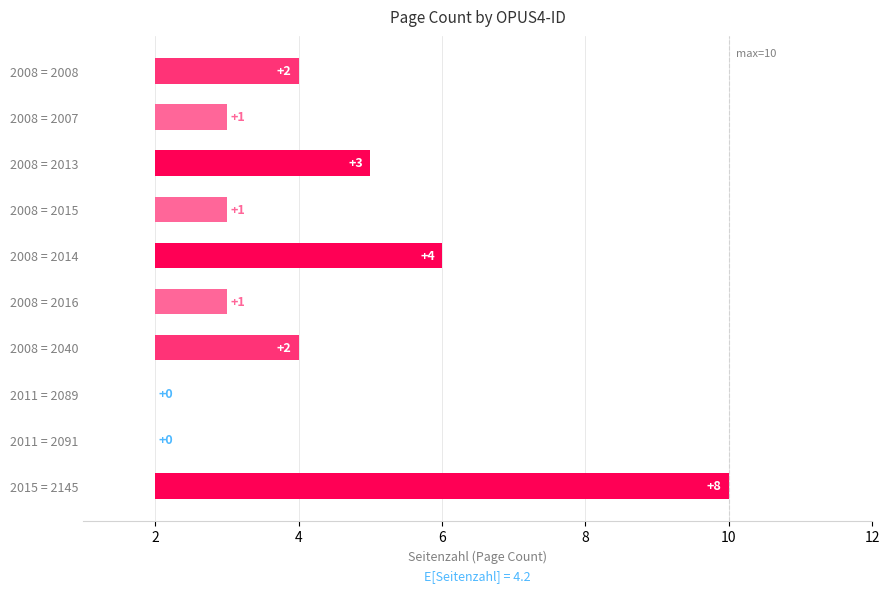

What is the difference between the maximum and minimum values?

8